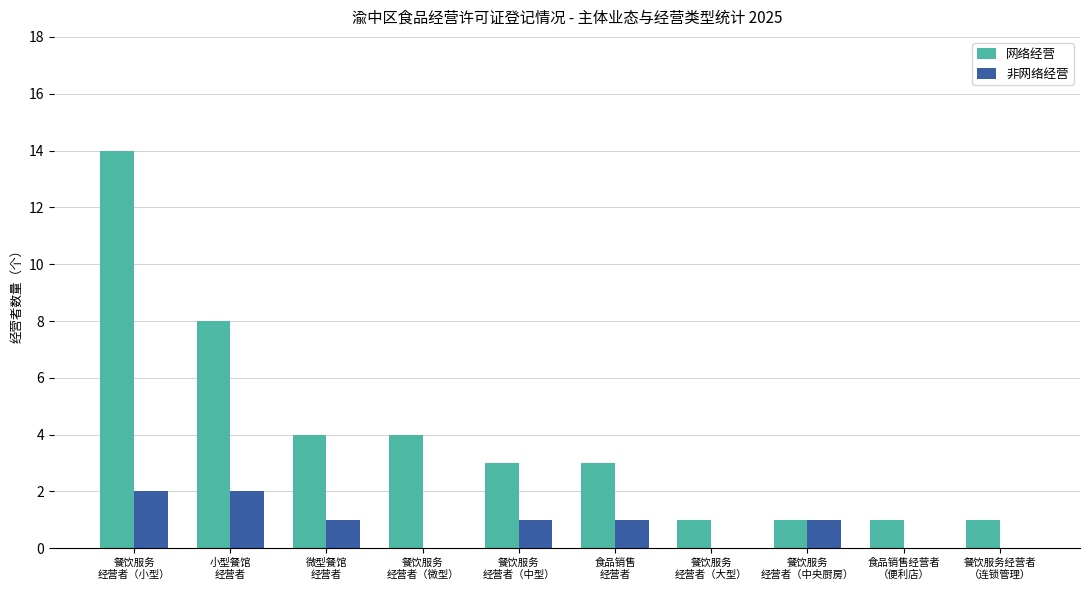

Reading right to left, list all the values displayed in this chart.

网络经营: 餐饮服务经营者
（连锁管理）=1	食品销售经营者
（便利店）=1	餐饮服务
经营者（中央厨房）=1	餐饮服务
经营者（大型）=1	食品销售
经营者=3	餐饮服务
经营者（中型）=3	餐饮服务
经营者（微型）=4	微型餐馆
经营者=4	小型餐馆
经营者=8	餐饮服务
经营者（小型）=14
非网络经营: 餐饮服务经营者
（连锁管理）=0	食品销售经营者
（便利店）=0	餐饮服务
经营者（中央厨房）=1	餐饮服务
经营者（大型）=0	食品销售
经营者=1	餐饮服务
经营者（中型）=1	餐饮服务
经营者（微型）=0	微型餐馆
经营者=1	小型餐馆
经营者=2	餐饮服务
经营者（小型）=2